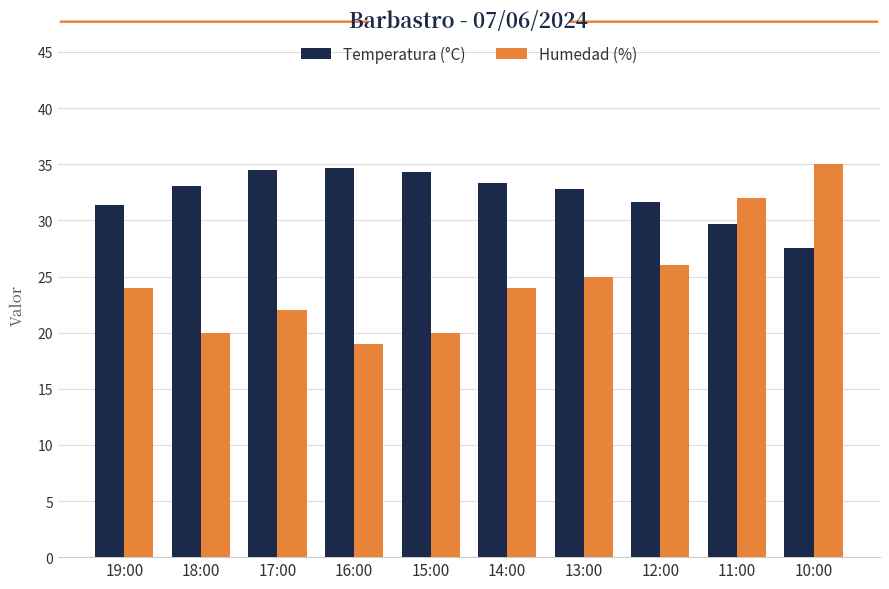

What is the lowest value of the Humedad (%) series?

19.0